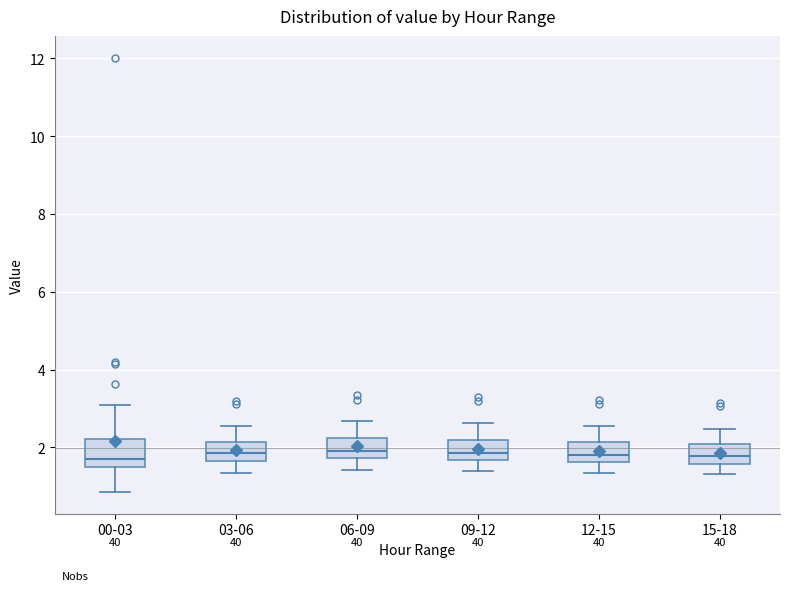

Where is the upper edge of the box for 15-18 on the y-axis? The values are not printed on the chart, so give them approximately, as read against the axis.

2.0